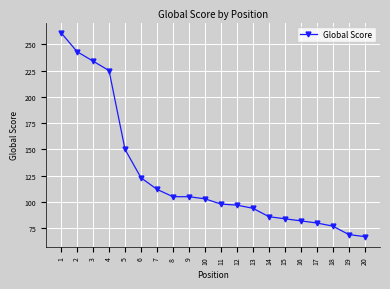

How many distinct data groups are displayed?

1